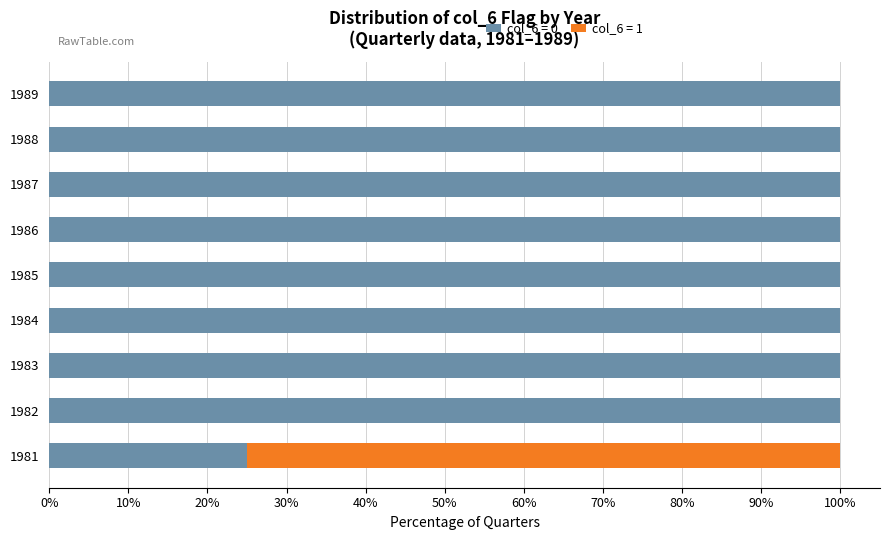

True or false: col_6 = 0 has a value of 100 at 1982.

True